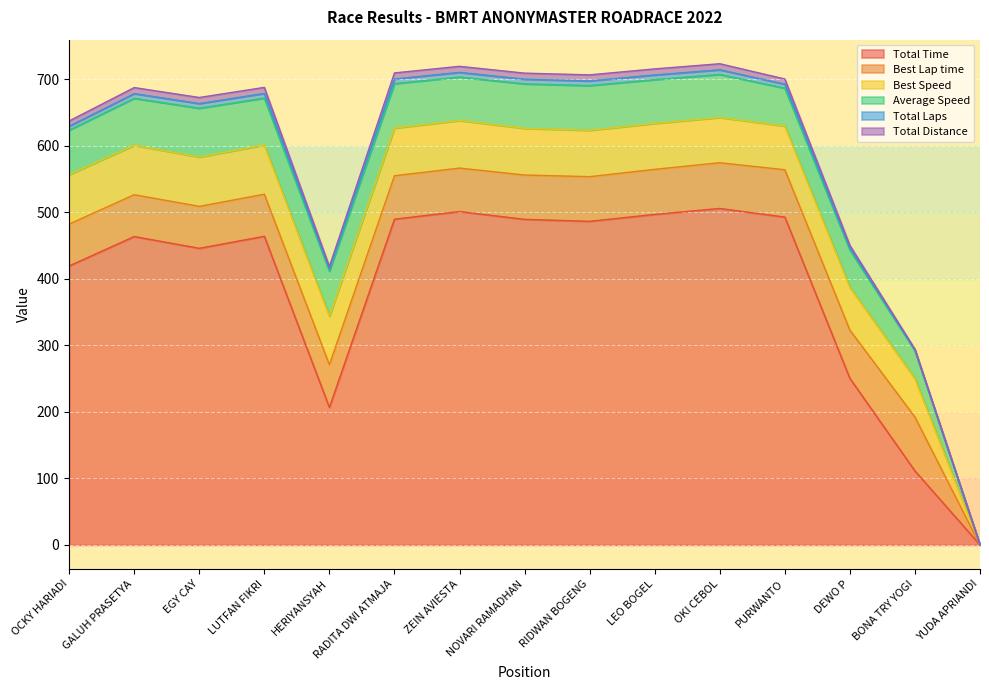

True or false: Total Laps and Total Time intersect in this chart.

False